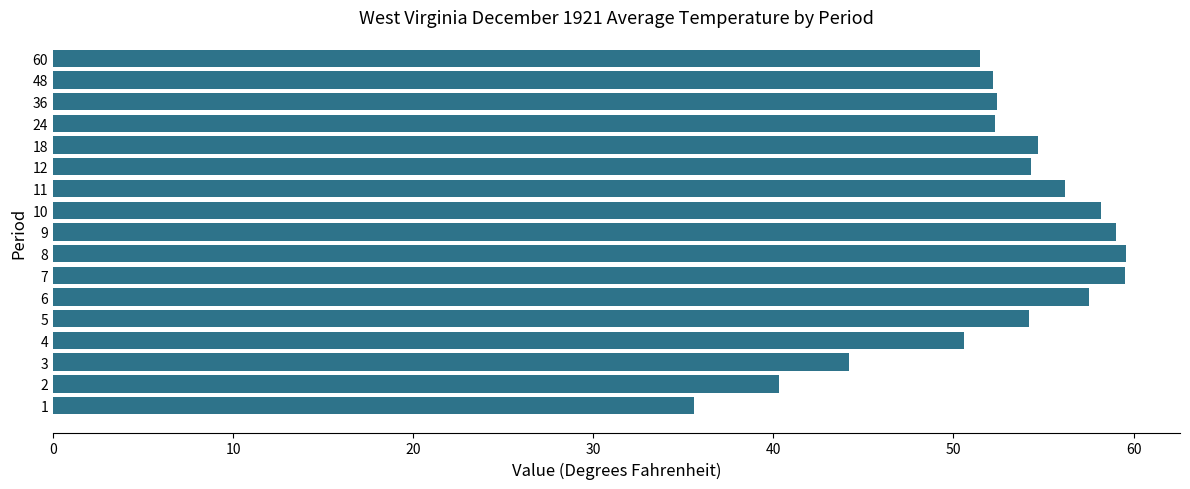

The chart shows a value of 71.0 at 24. True or false?

False